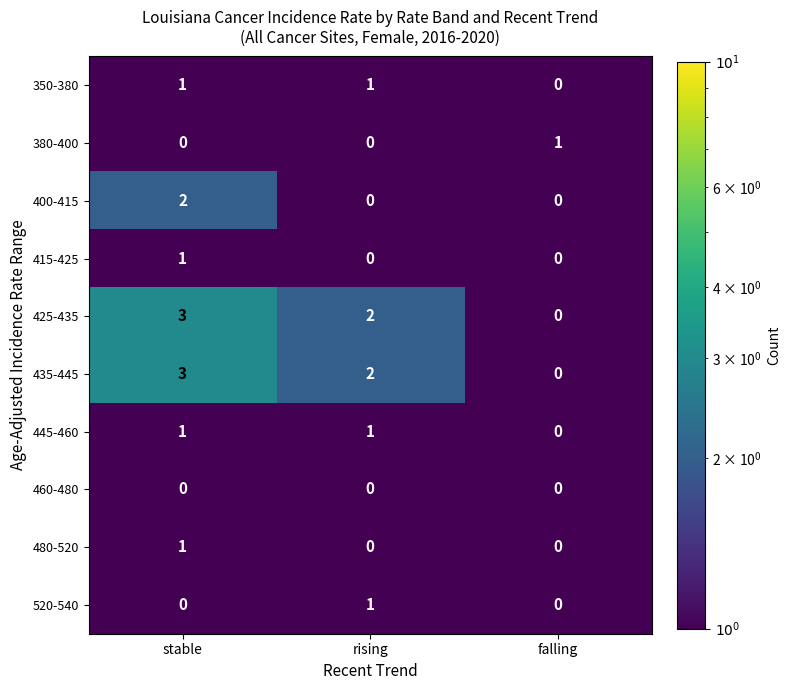

What is the difference between the 425-435 values at falling and stable?

3